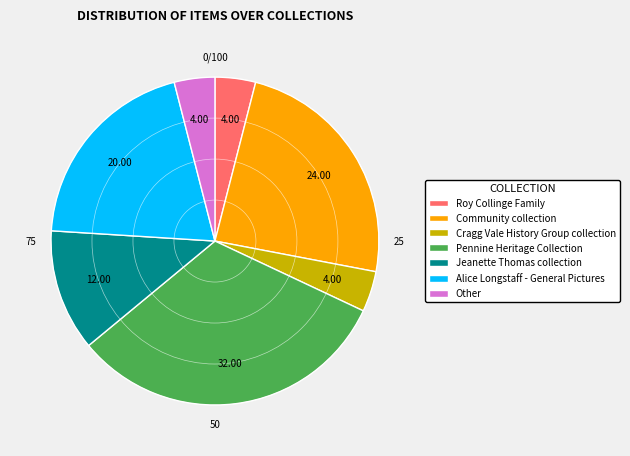

Is it true that Pennine Heritage Collection is 32% of the pie?

True